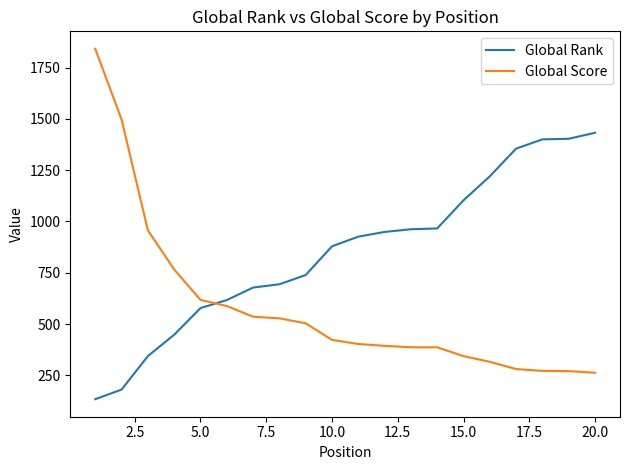

List the series in order of their overall mean, lowest first.

Global Score, Global Rank